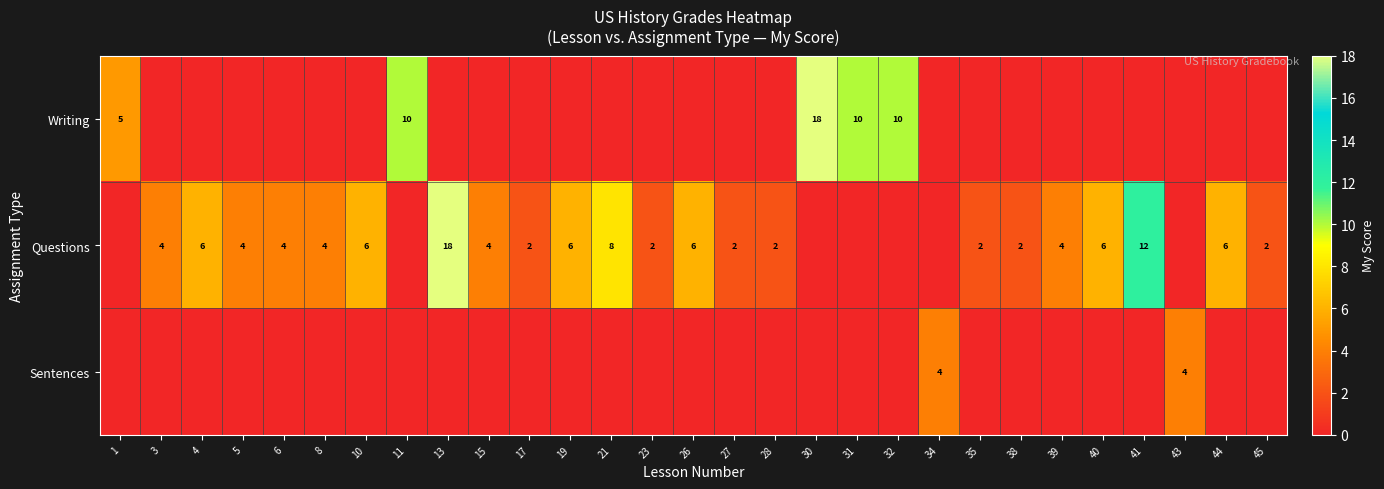

True or false: Questions has a value of 4 at 15.

True